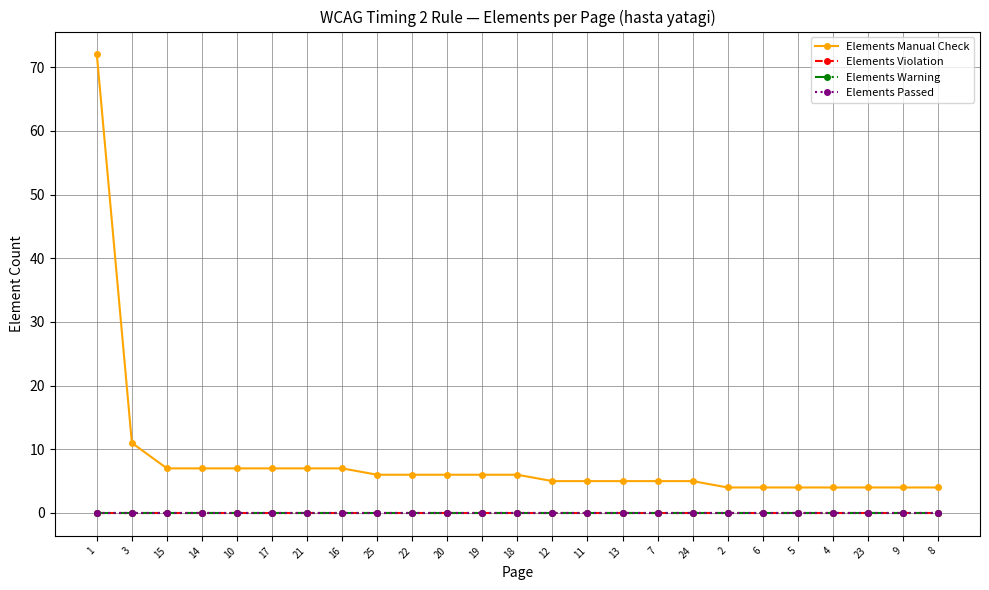

Which series has the largest range (max minus min)?

Elements Manual Check